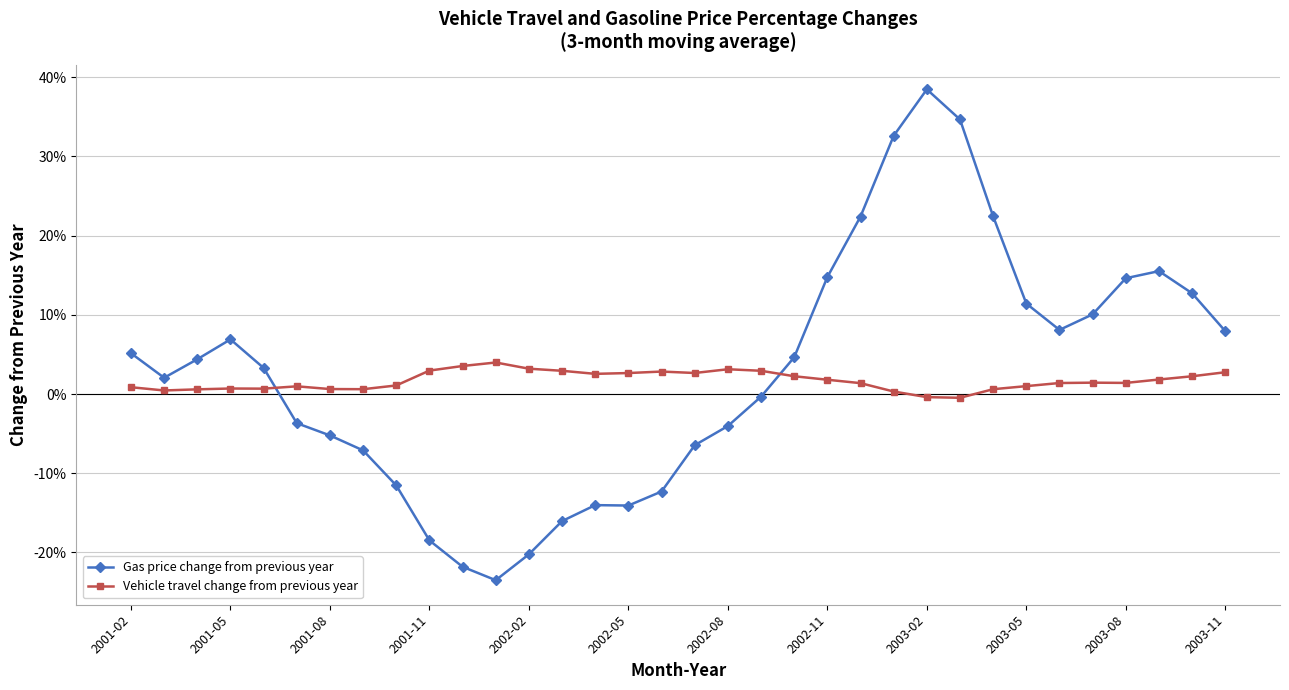

After their last crossing, which series has the higher values: Gas price change from previous year or Vehicle travel change from previous year?

Gas price change from previous year